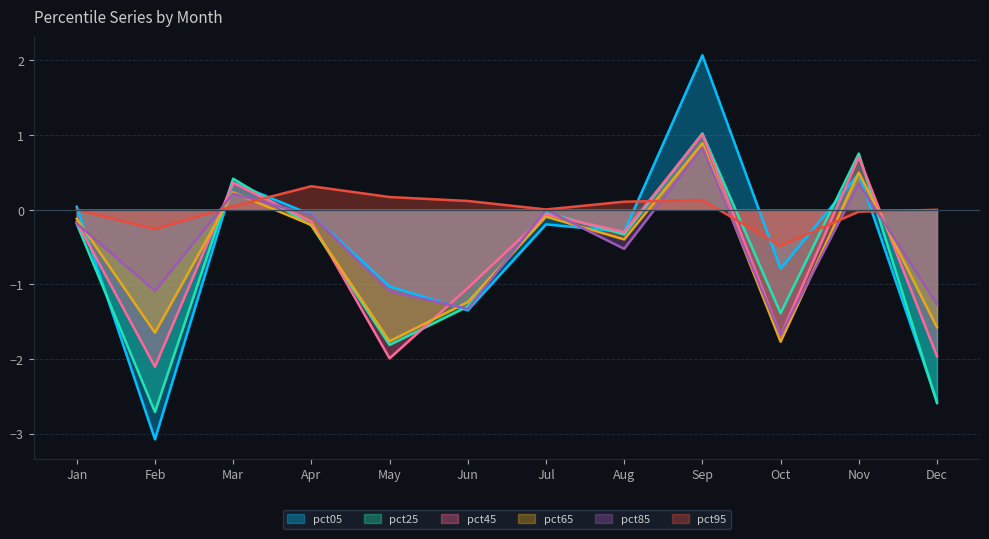

After their last crossing, which series has the higher values: pct65 or pct85?

pct85